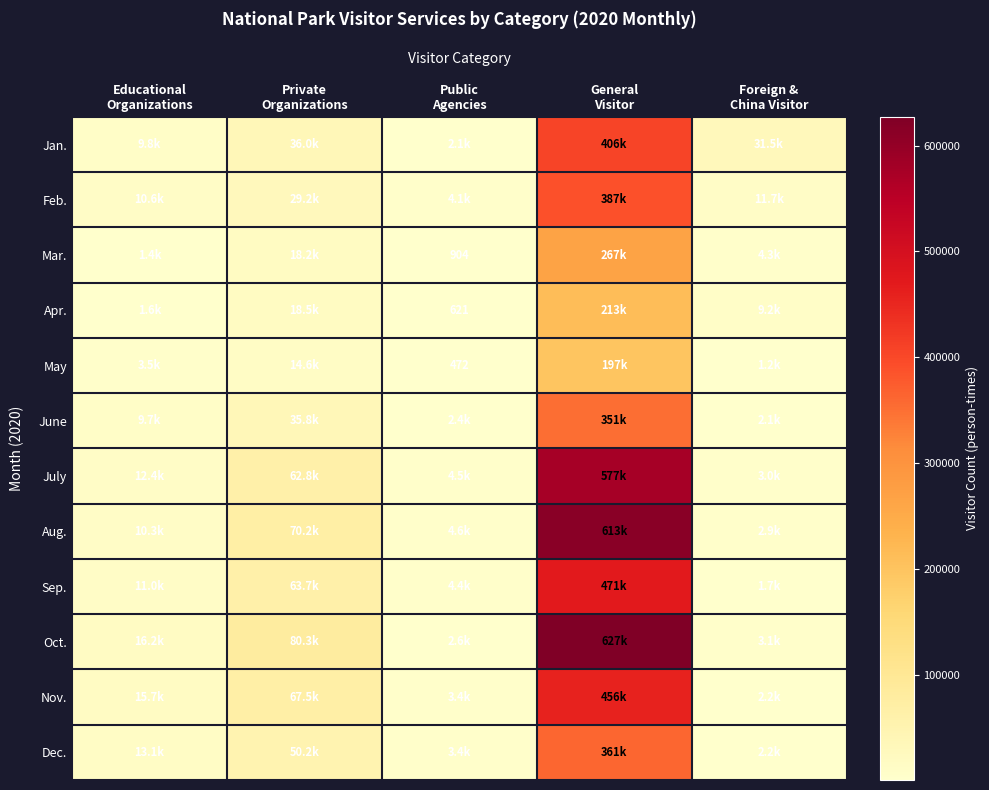

True or false: Jan. has a value of 31465 at Foreign & China Visitor.

True